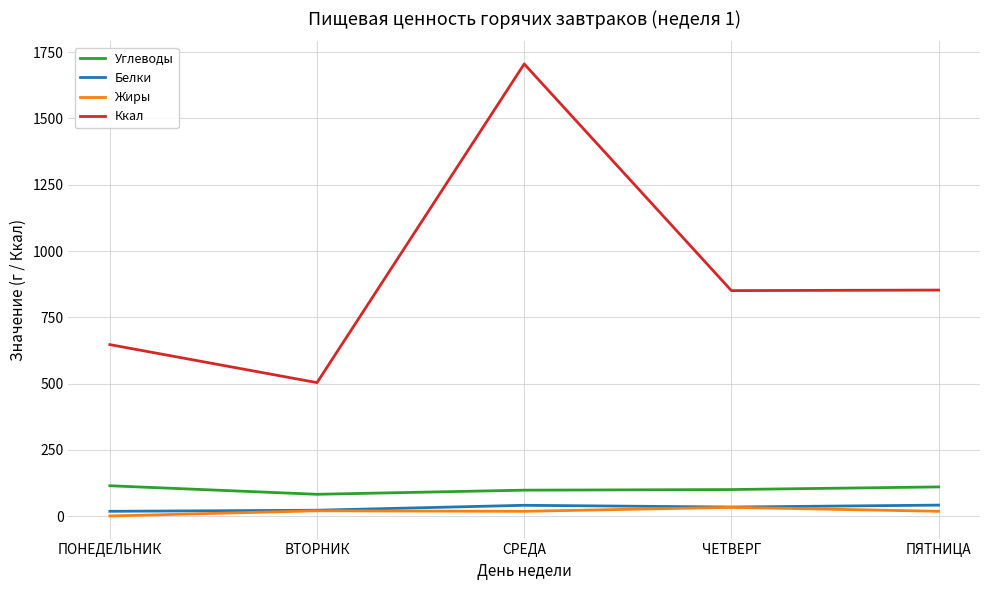

What is the minimum value for Ккал?

503.7